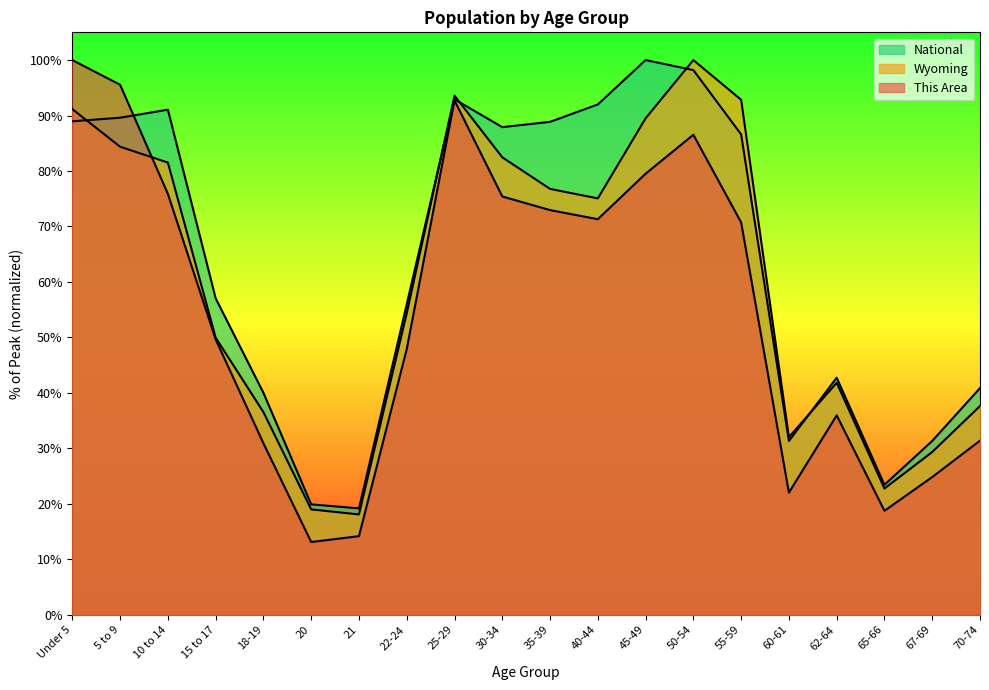

Reading left to right, what are all the values shown in this chart?

This Area: 100.0	95.6	75.9	49.6	30.9	13.1	14.2	47.9	92.7	75.4	73.0	71.3	79.5	86.5	70.7	22.0	35.9	18.7	24.8	31.4
Wyoming: 91.2	84.4	81.5	50.0	36.5	19.0	18.1	54.3	93.6	82.5	76.8	75.1	89.5	100.0	92.8	32.0	41.8	22.8	29.3	37.6
National: 89.0	89.6	91.1	57.0	40.0	19.9	19.2	56.0	92.9	87.9	88.9	92.0	100.0	98.2	86.6	31.3	42.7	23.4	31.3	40.9